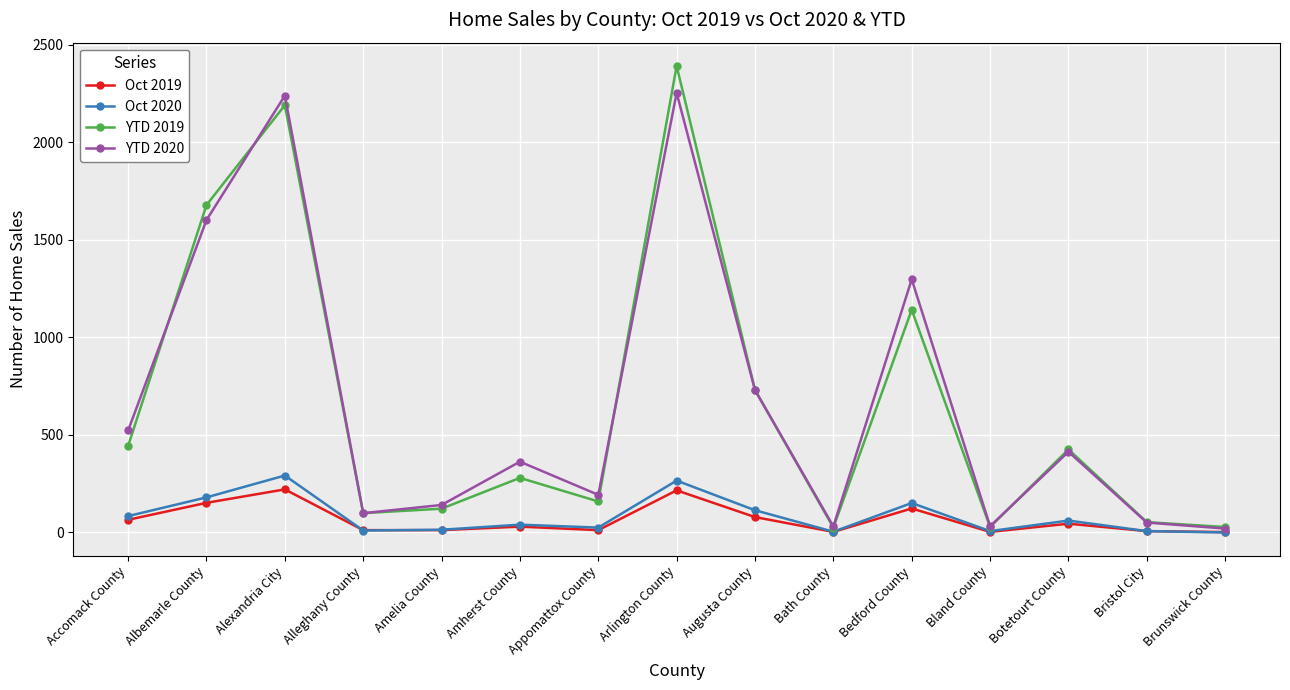

True or false: YTD 2019 has more than 0 points higher than both neighbors.

True